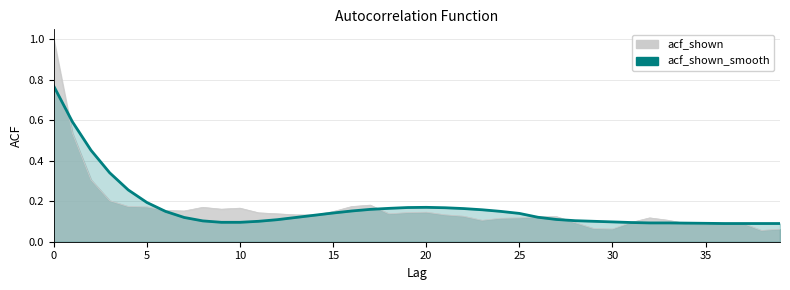

Rank the categories by acf_shown_smooth value from highest to lowest.

0, 1, 2, 3, 4, 5, 20, 19, 21, 18, 22, 17, 23, 16, 6, 24, 15, 25, 14, 26, 7, 13, 27, 12, 28, 8, 11, 29, 30, 9, 10, 31, 32, 33, 34, 35, 36, 37, 38, 39